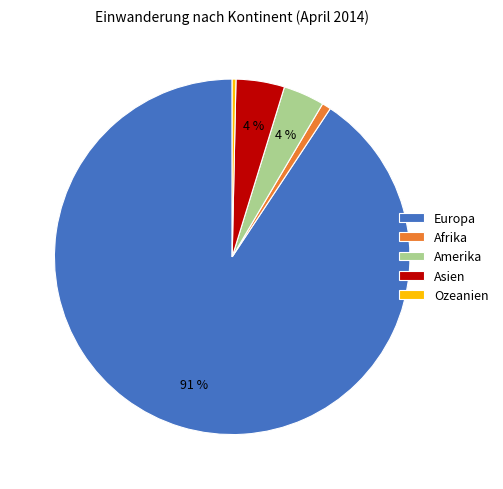

Which slice represents more than half of the pie?

Europa